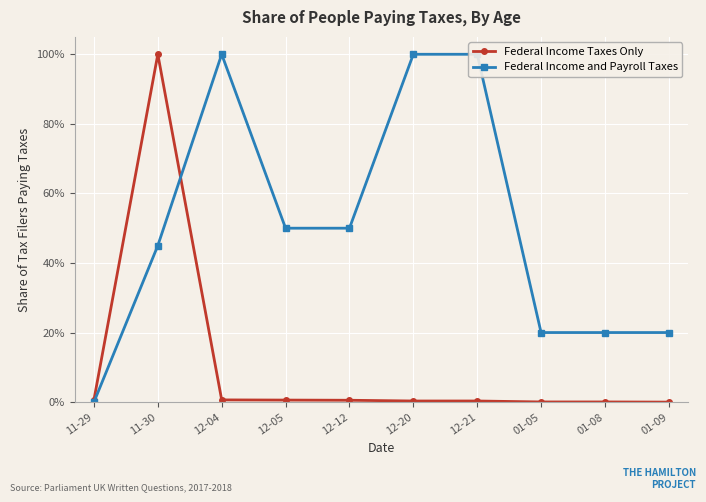

What is the sum of all Federal Income Taxes Only values?

103.2